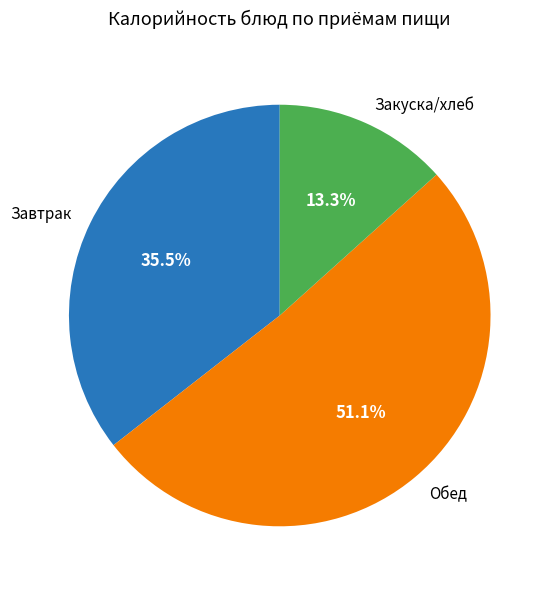

What is the ratio of the value at Закуска/хлеб to the value at Обед?

0.3